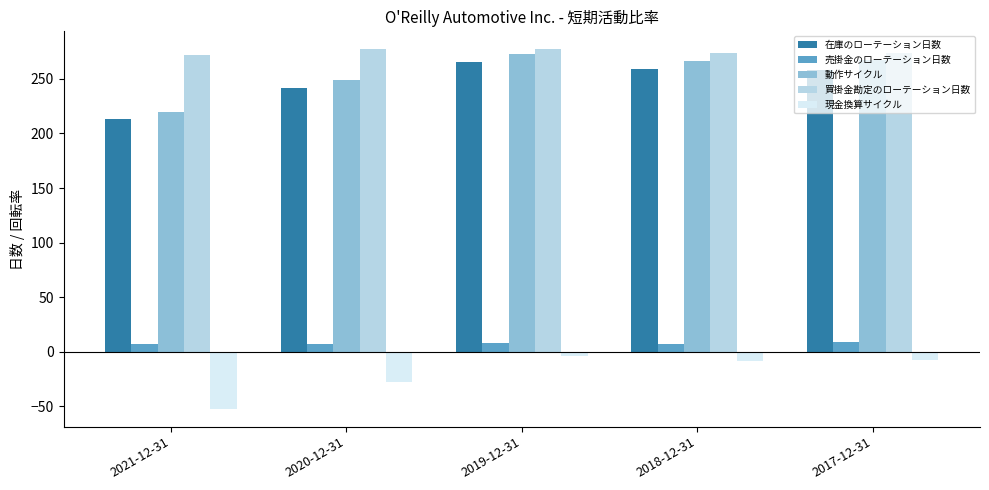

What position from the right is 2017-12-31?

1